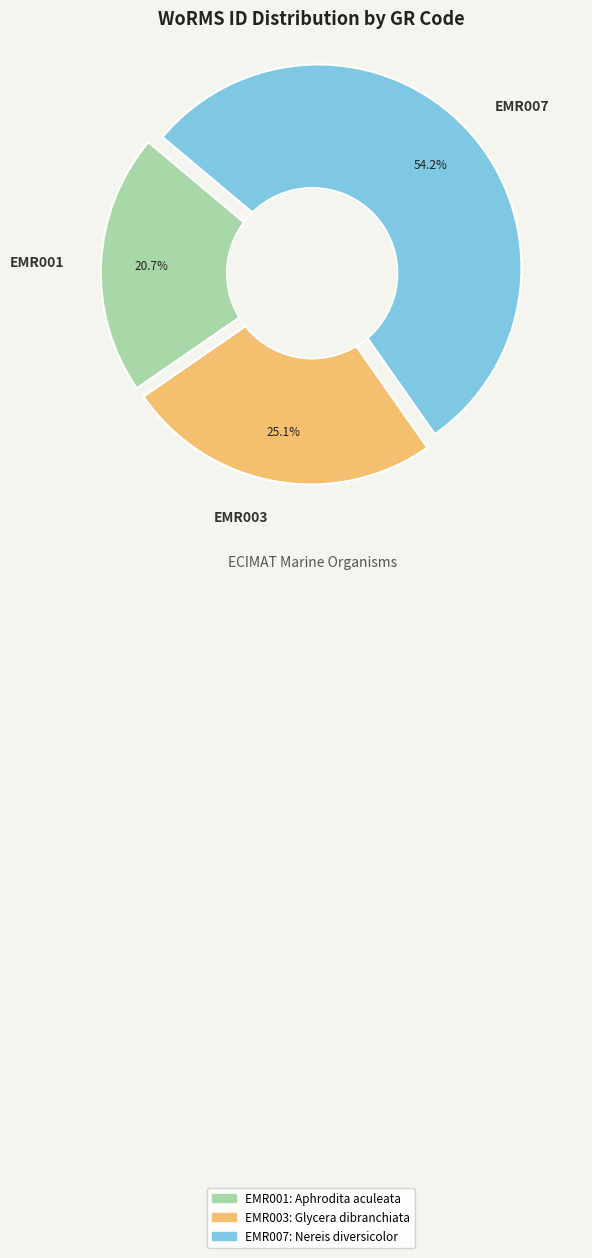

To the nearest percent, what is the combined percentage of EMR007 and EMR001?

75%